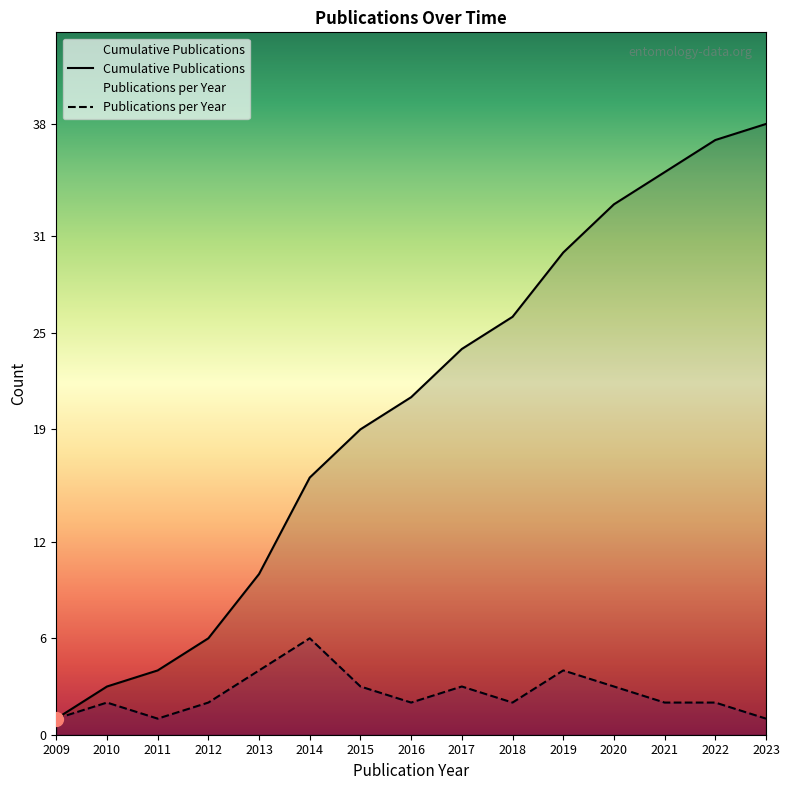

At which label does Cumulative Publications reach its peak?

2023